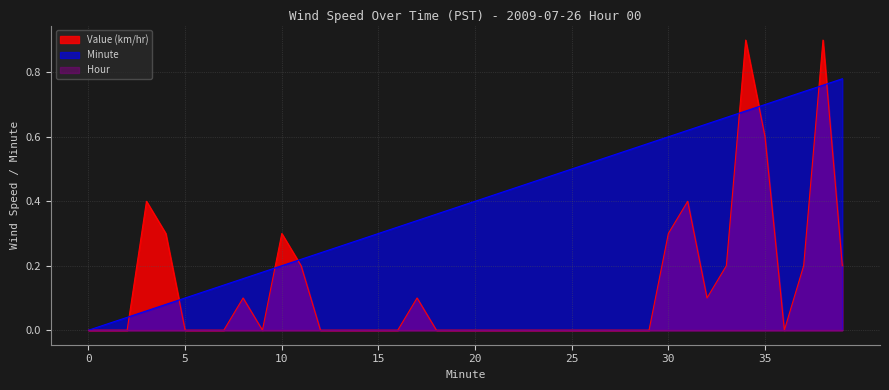

Reading right to left, transcribe all the data shown in this chart.

Value (km/hr): 0.2	0.9	0.2	0.0	0.6	0.9	0.2	0.1	0.4	0.3	0.0	0.0	0.0	0.0	0.0	0.0	0.0	0.0	0.0	0.0	0.0	0.0	0.1	0.0	0.0	0.0	0.0	0.0	0.2	0.3	0.0	0.1	0.0	0.0	0.0	0.3	0.4	0.0	0.0	0.0
Minute: 0.8	0.8	0.7	0.7	0.7	0.7	0.7	0.6	0.6	0.6	0.6	0.6	0.5	0.5	0.5	0.5	0.5	0.4	0.4	0.4	0.4	0.4	0.3	0.3	0.3	0.3	0.3	0.2	0.2	0.2	0.2	0.2	0.1	0.1	0.1	0.1	0.1	0.0	0.0	0.0